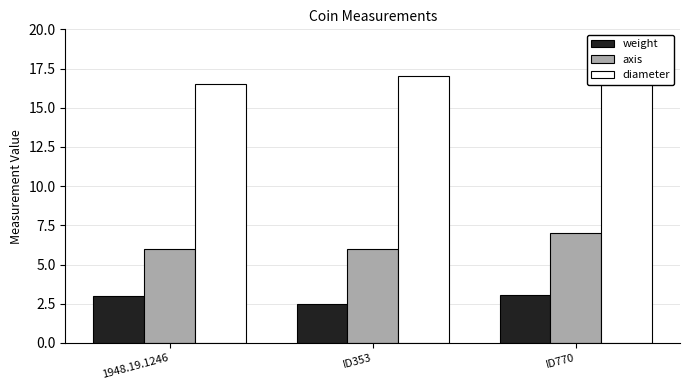

Rank the categories by diameter value from highest to lowest.

ID353, ID770, 1948.19.1246